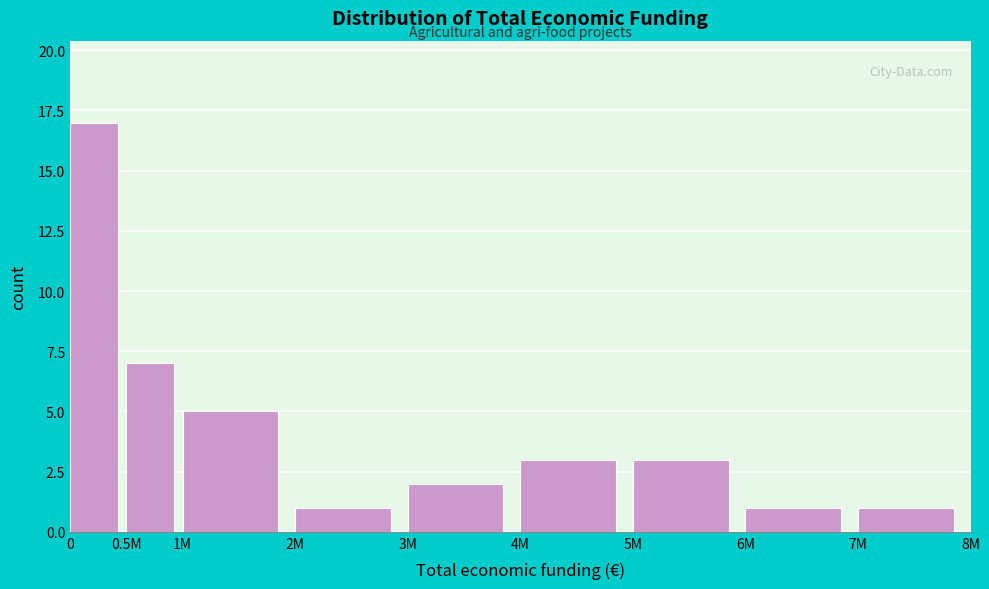

Reading left to right, extract all data points from this chart.

17	7	5	1	2	3	3	1	1